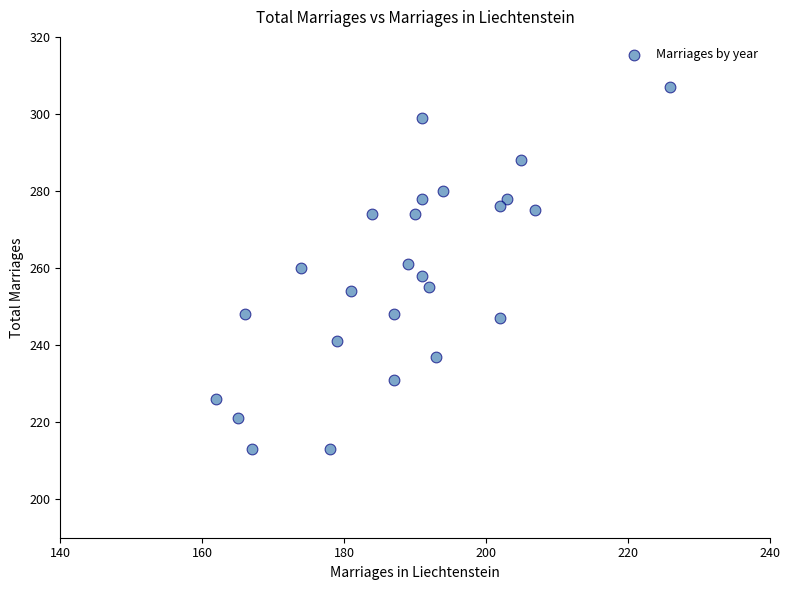

What is the range of Y values (max minus min)?

94